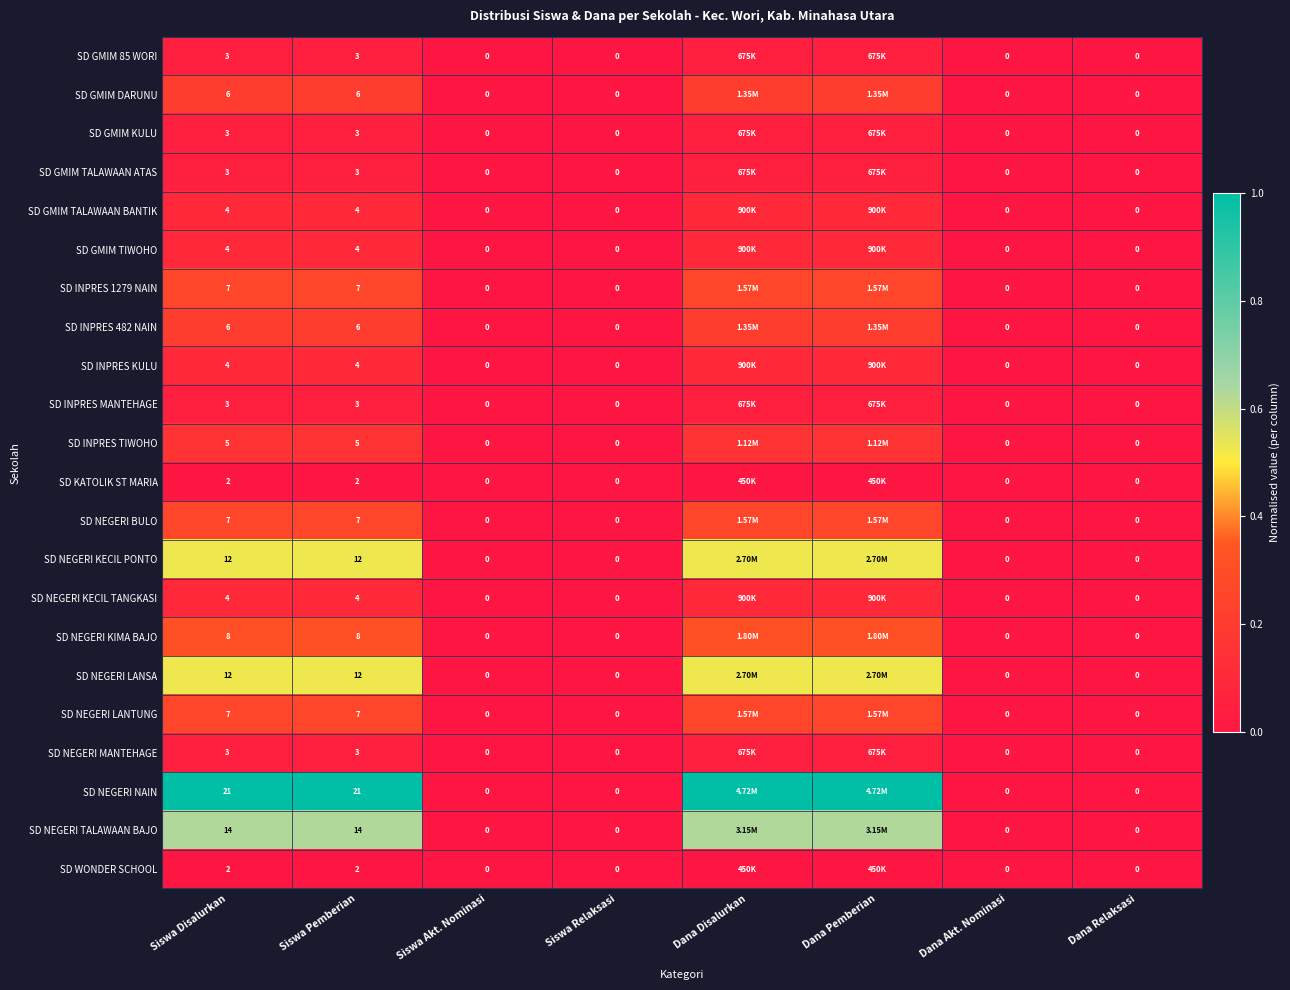

Between Siswa Pemberian and Dana Akt. Nominasi, which series saw the biggest shift?

SD NEGERI NAIN